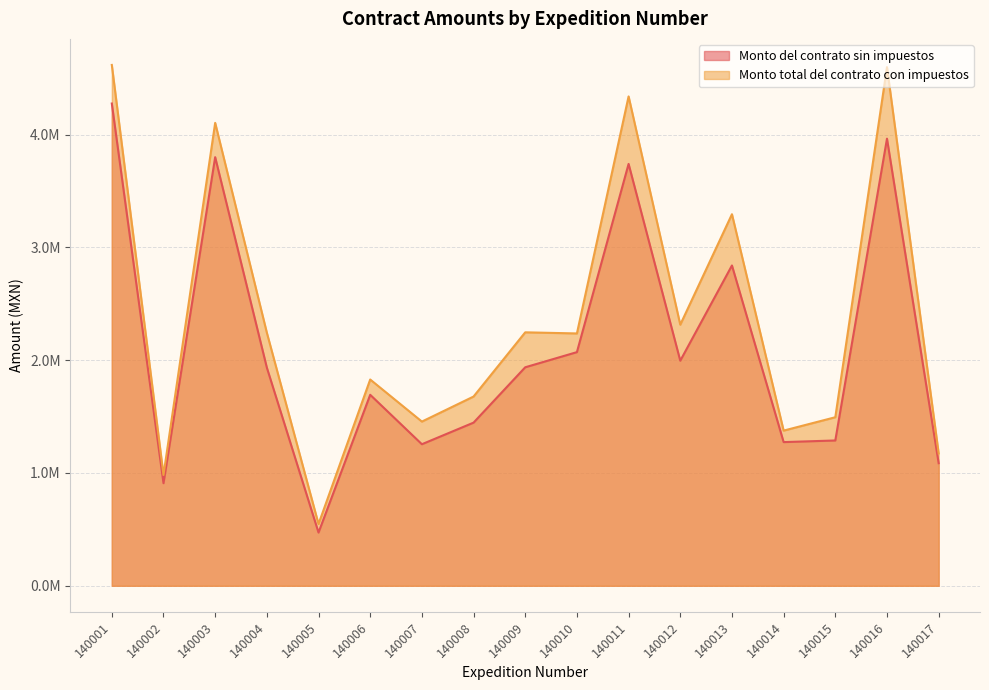

The Monto del contrato sin impuestos series shows 1273695.9 at 140014. True or false?

True